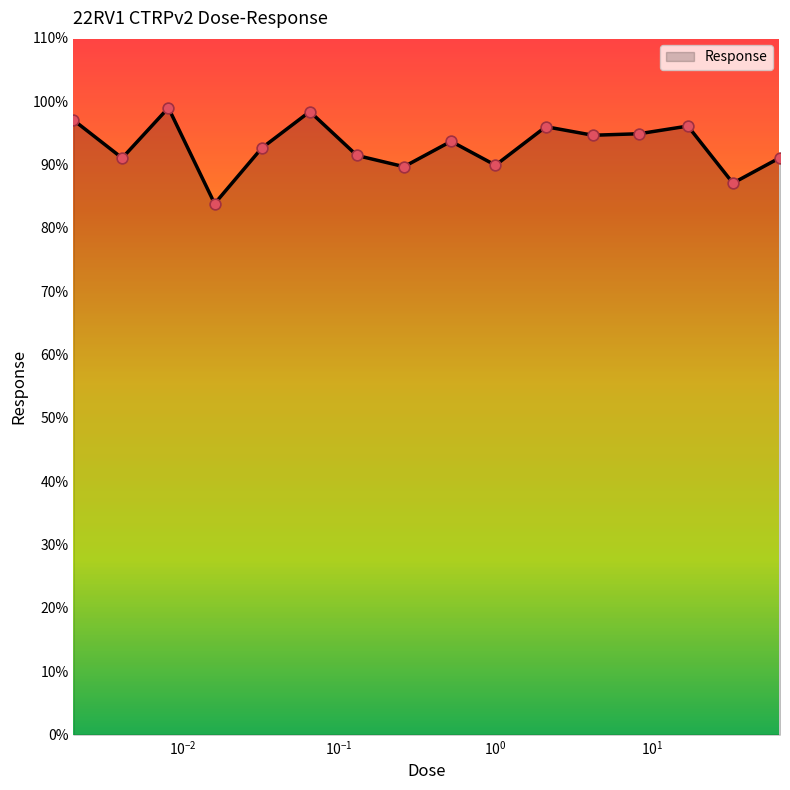

What is the difference between the maximum and minimum values?

15.1